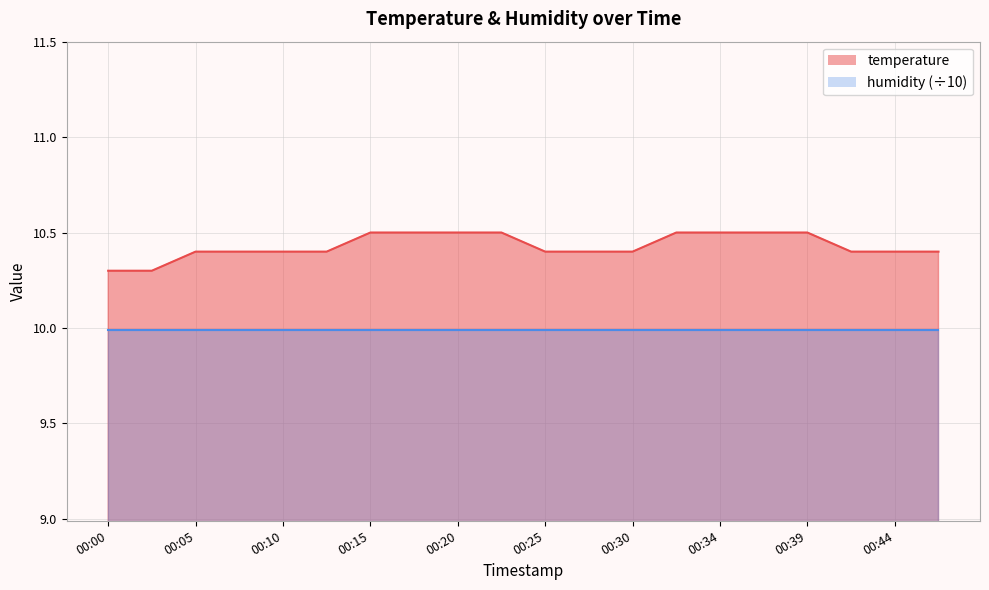

Rank the categories by value from highest to lowest.

00:15, 00:17, 00:20, 00:22, 00:32, 00:34, 00:37, 00:39, 00:05, 00:07, 00:10, 00:12, 00:25, 00:27, 00:30, 00:42, 00:44, 00:47, 00:00, 00:03